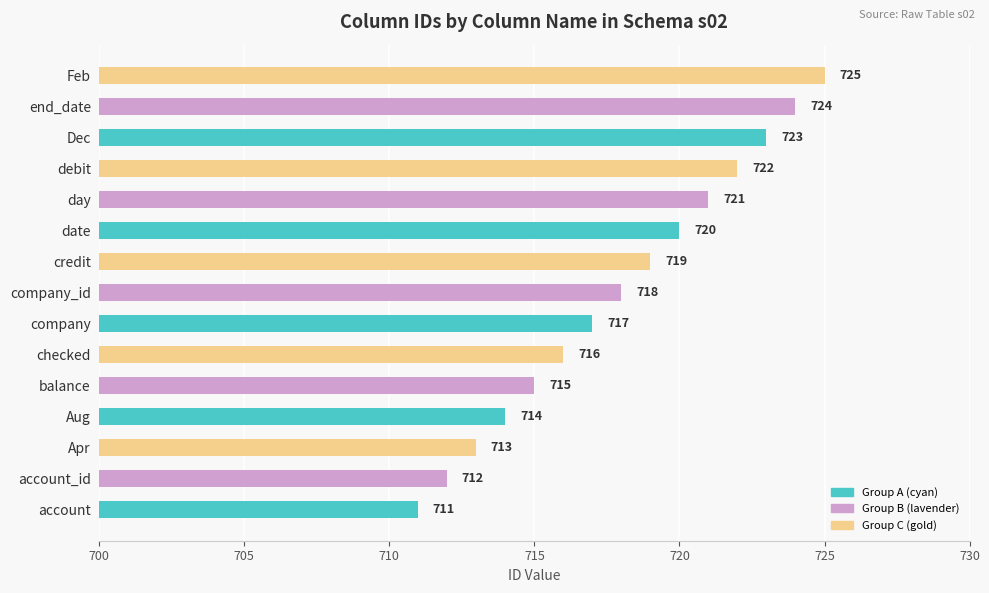

Which has a higher value, Feb or date?

Feb